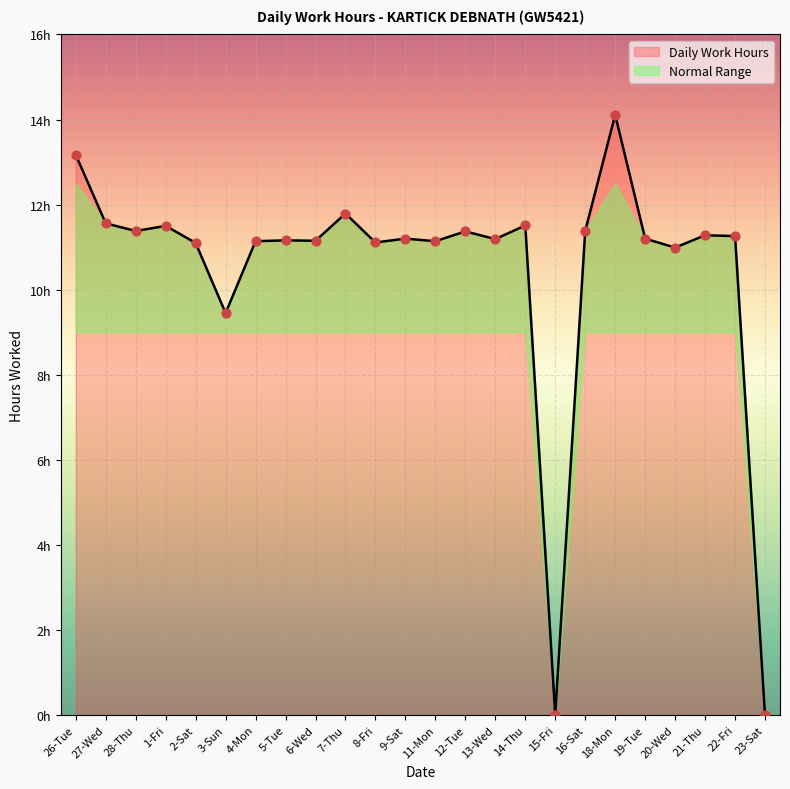

What is the ratio of the value at 1-Fri to the value at 4-Mon?

1.0